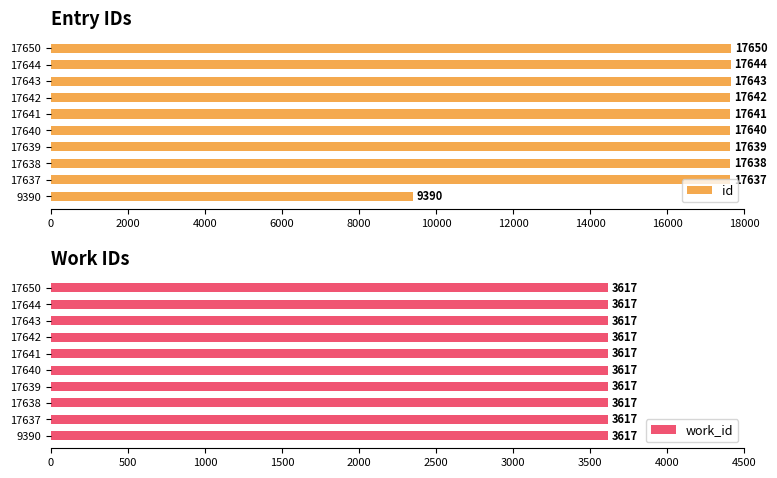

How many bars are there in total?

20